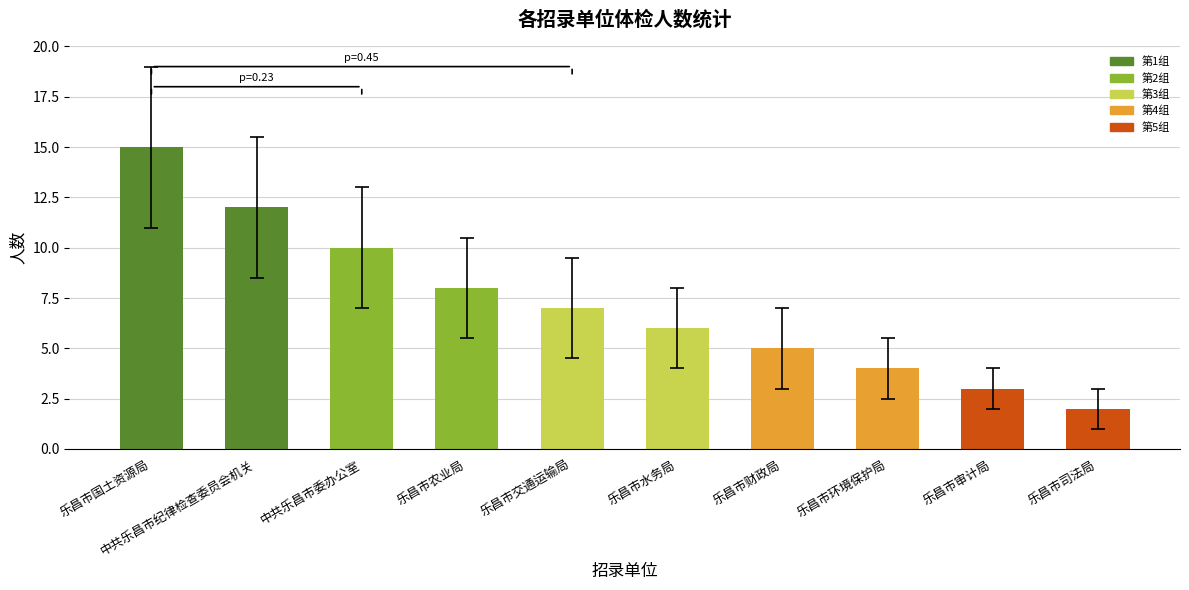

What is the label of the 4th bar from the left?

乐昌市农业局